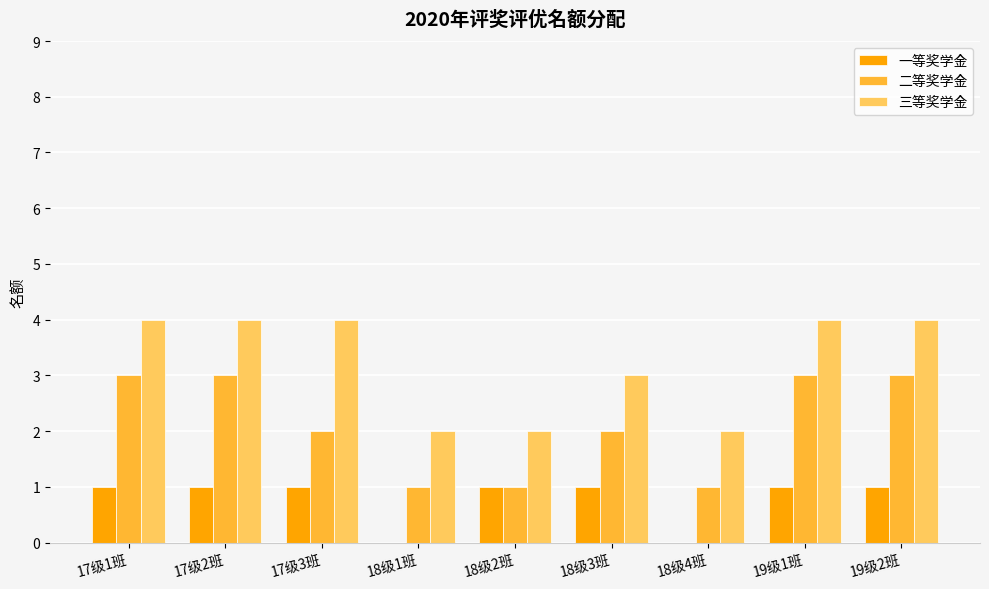

What is the sum of all 三等奖学金 values?

29